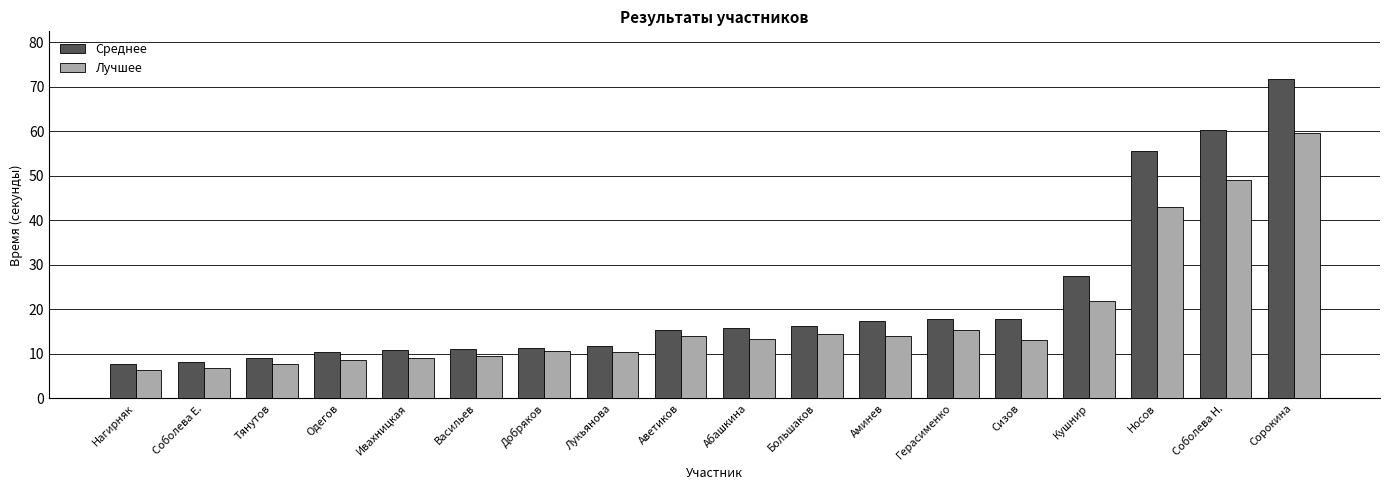

Count the number of data series in this chart.

2